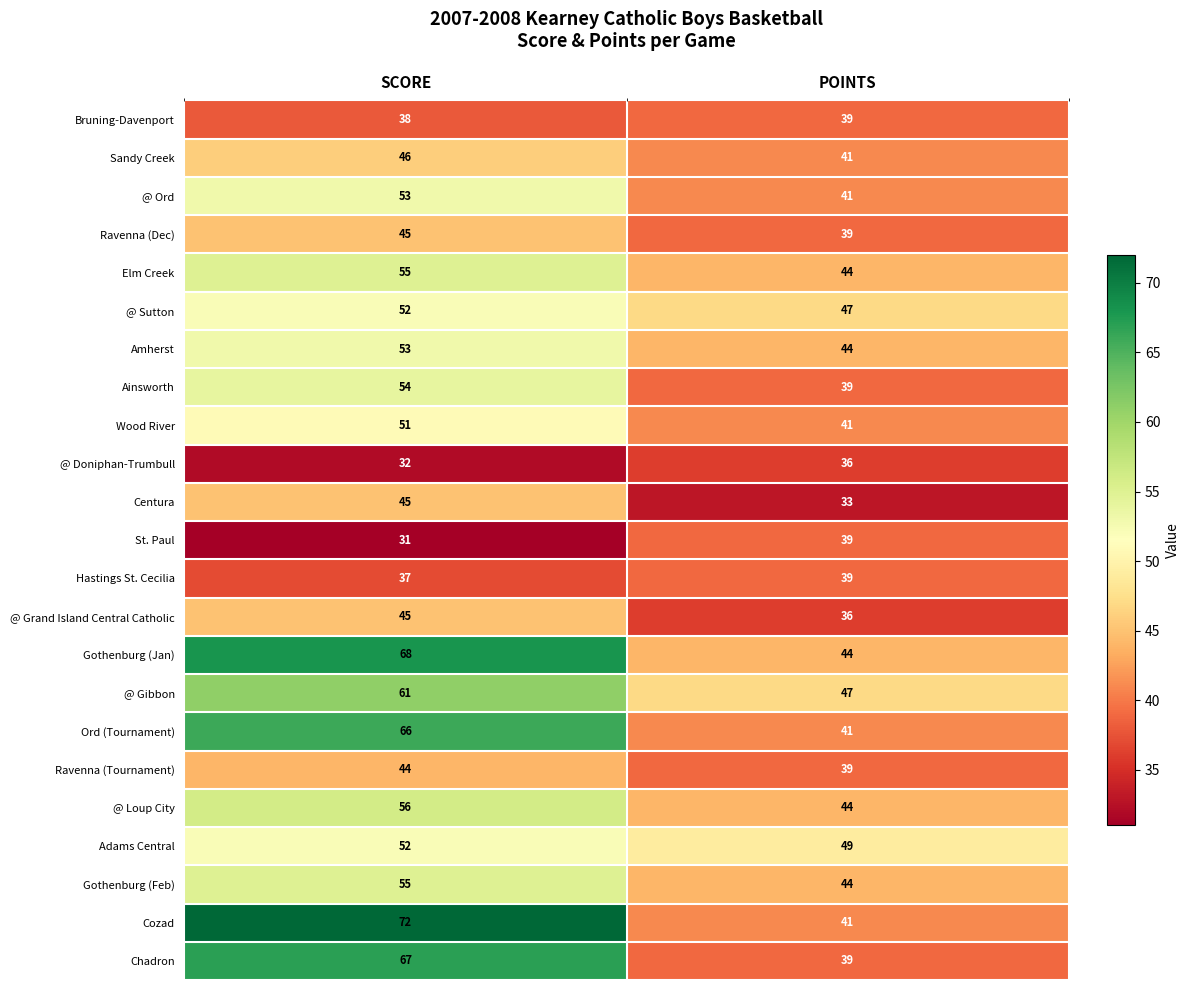

How many categories are shown in the chart?

2